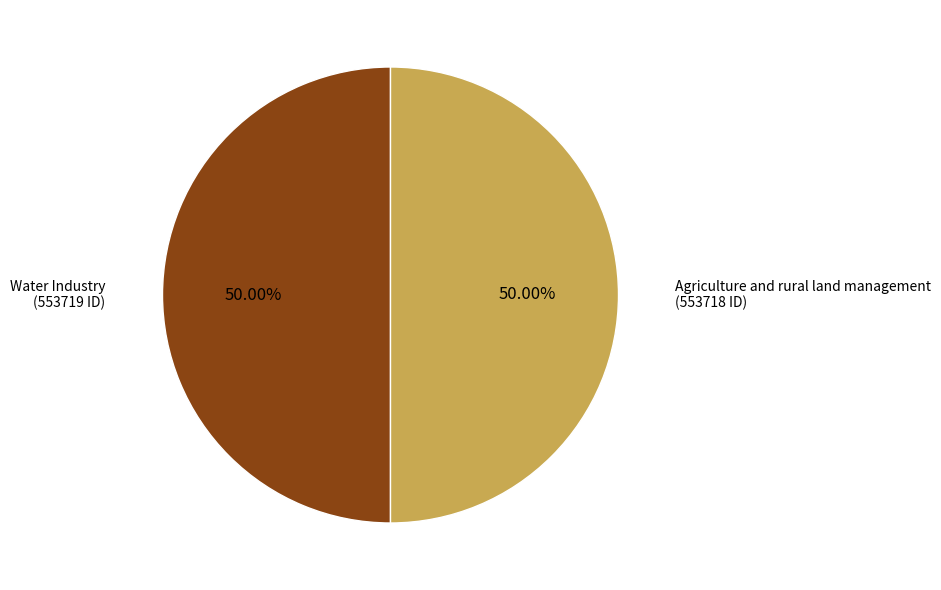

How many slices are in this pie chart?

2